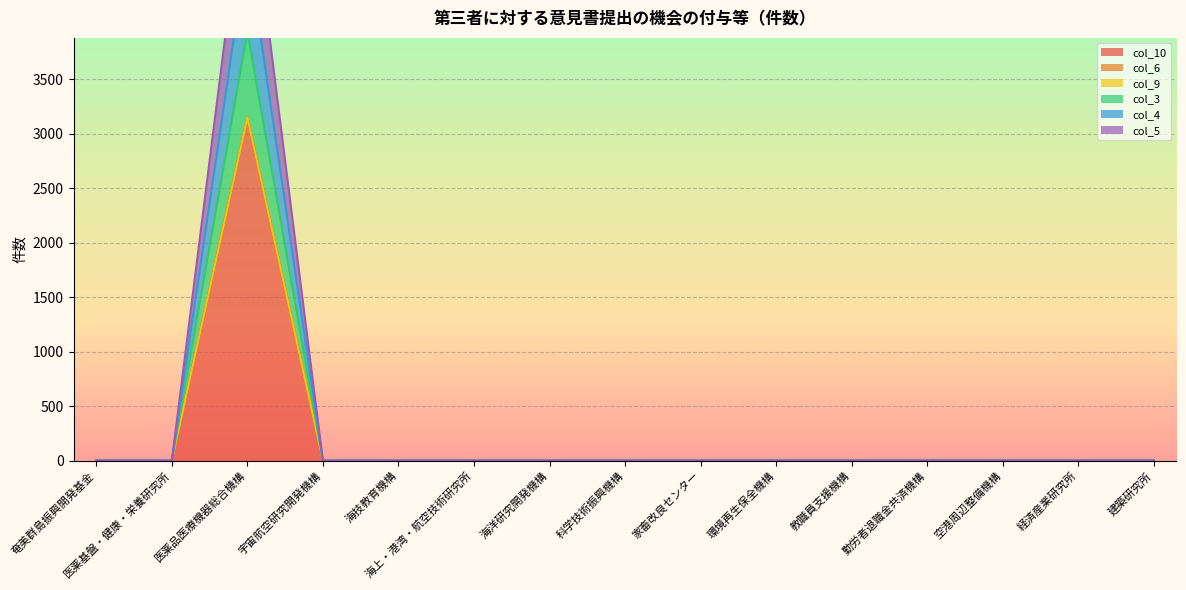

How many data points in col_3 are above 0?

1